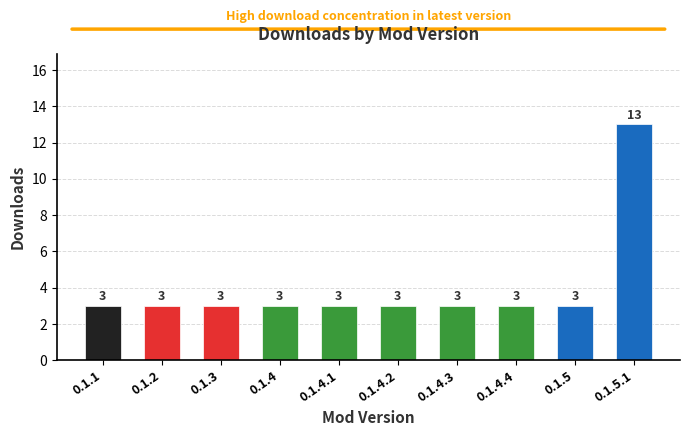

True or false: the data shows 1 at 0.1.3.

False